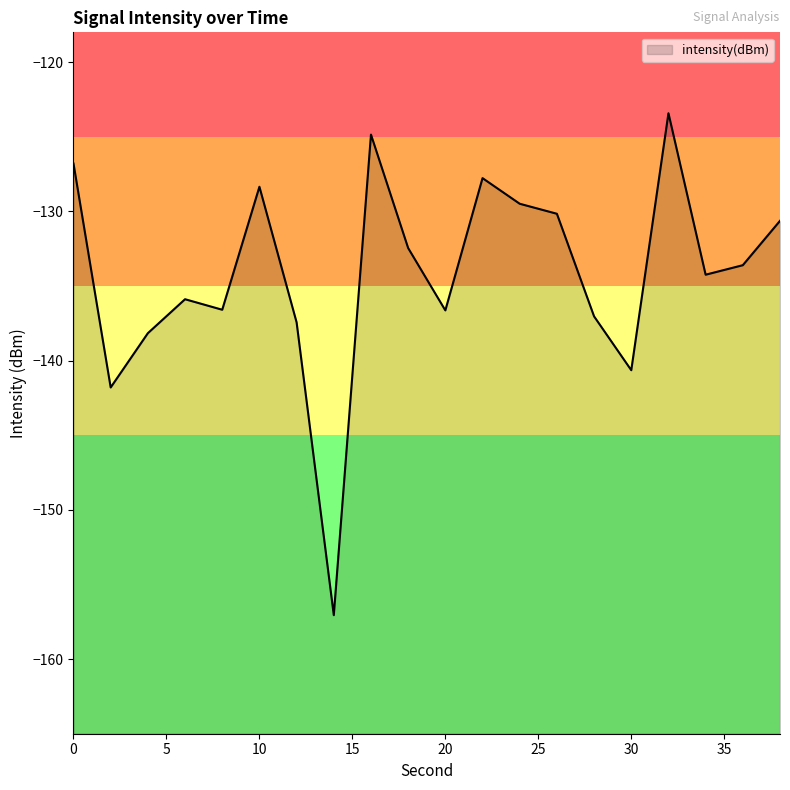

Rank the categories by value from lowest to highest.

14, 2, 30, 4, 12, 28, 20, 8, 6, 34, 36, 18, 38, 26, 24, 10, 22, 0, 16, 32